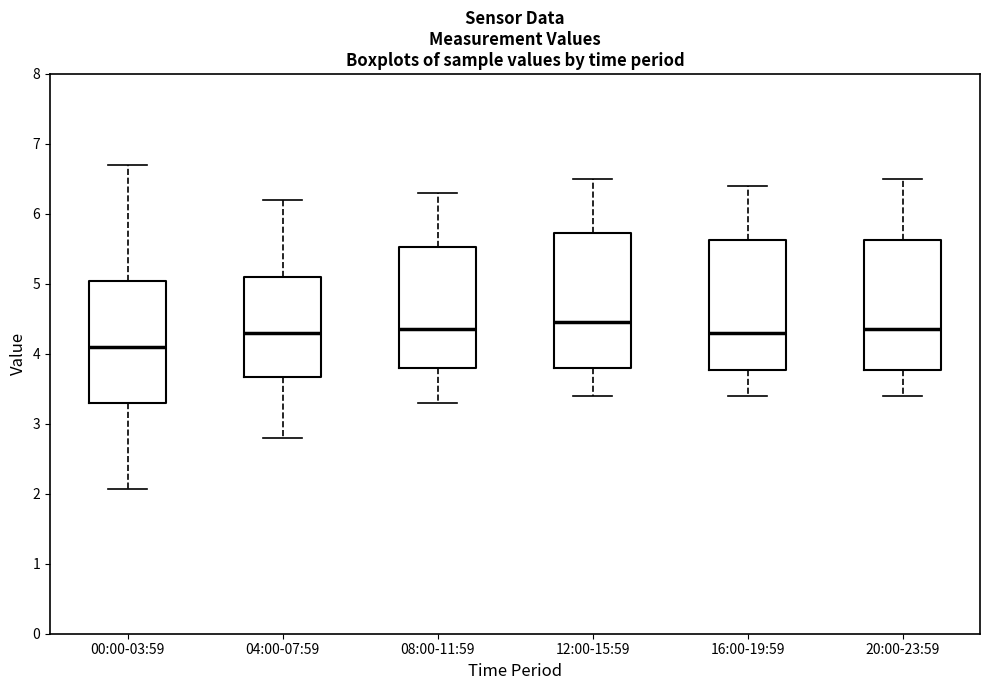

Reading left to right, read every box against the y-axis: the position of its median line, the range the box covers, and the ends of its whiskers. The values are not printed on the chart, so give them approximately, as read against the axis.

00:00-03:59: median 4.1, box 3.3 to 5.0, whiskers 2.1 to 6.7
04:00-07:59: median 4.3, box 3.7 to 5.1, whiskers 2.8 to 6.2
08:00-11:59: median 4.4, box 3.8 to 5.5, whiskers 3.3 to 6.3
12:00-15:59: median 4.5, box 3.8 to 5.7, whiskers 3.4 to 6.5
16:00-19:59: median 4.3, box 3.8 to 5.6, whiskers 3.4 to 6.4
20:00-23:59: median 4.4, box 3.8 to 5.6, whiskers 3.4 to 6.5